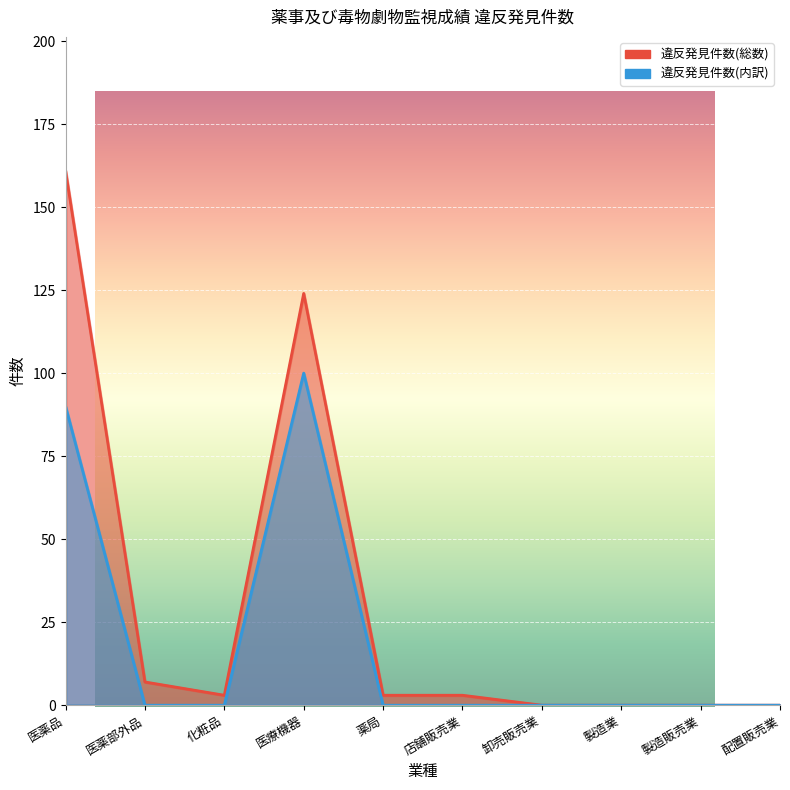

Rank the series by their maximum value, from highest to lowest.

違反発見件数(総数), 違反発見件数(内訳)